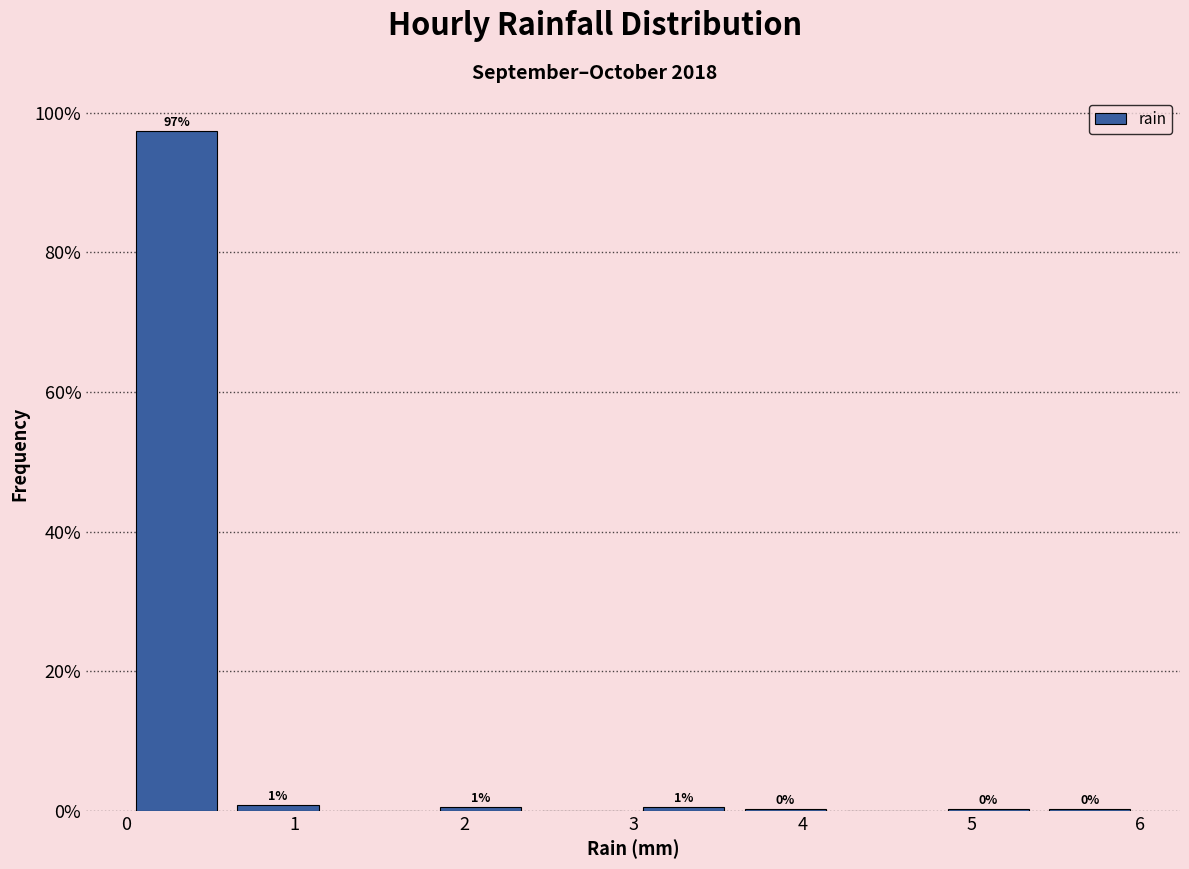

Which range on the x-axis has the tallest bar?

0.0 to 0.6